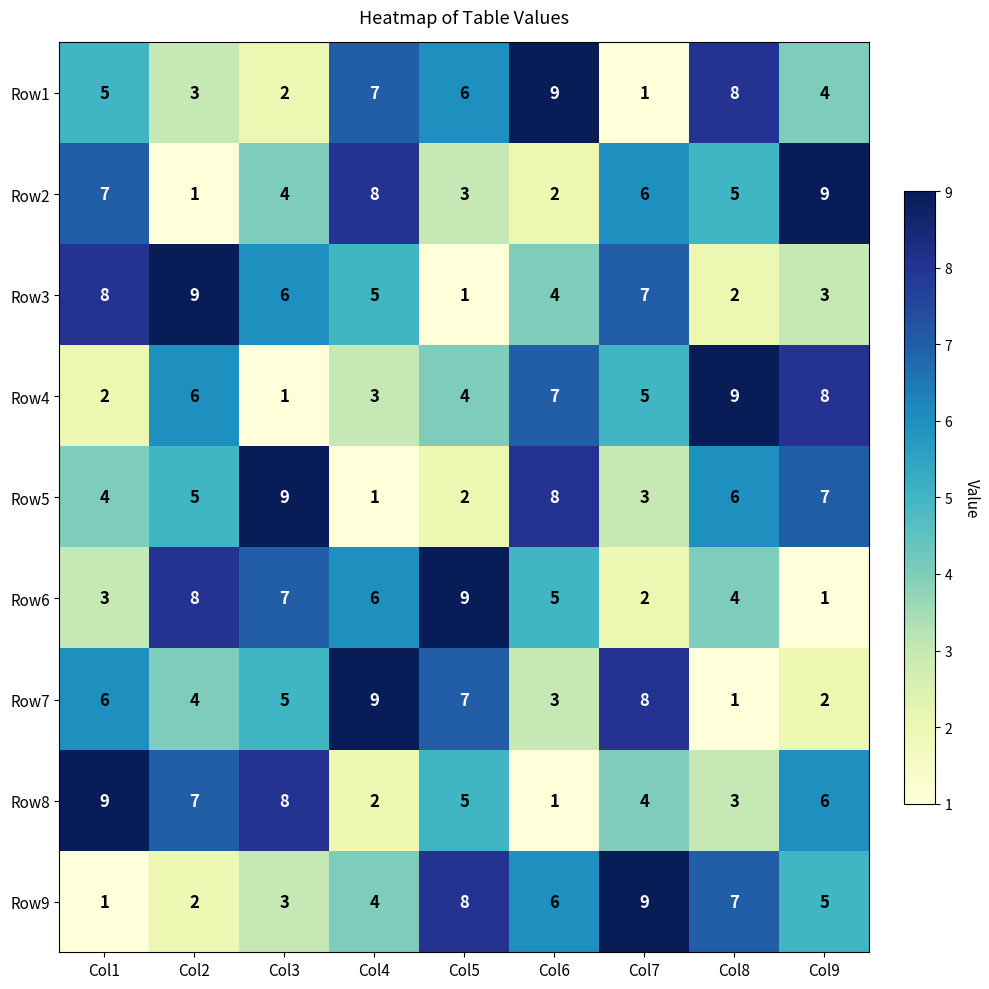

What is the total value across all series at Col2?

45